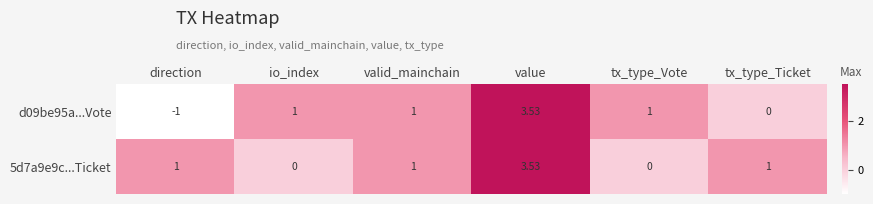

Is the value of d09be95a...Vote at tx_type_Ticket greater than the value of 5d7a9e9c...Ticket at direction?

No